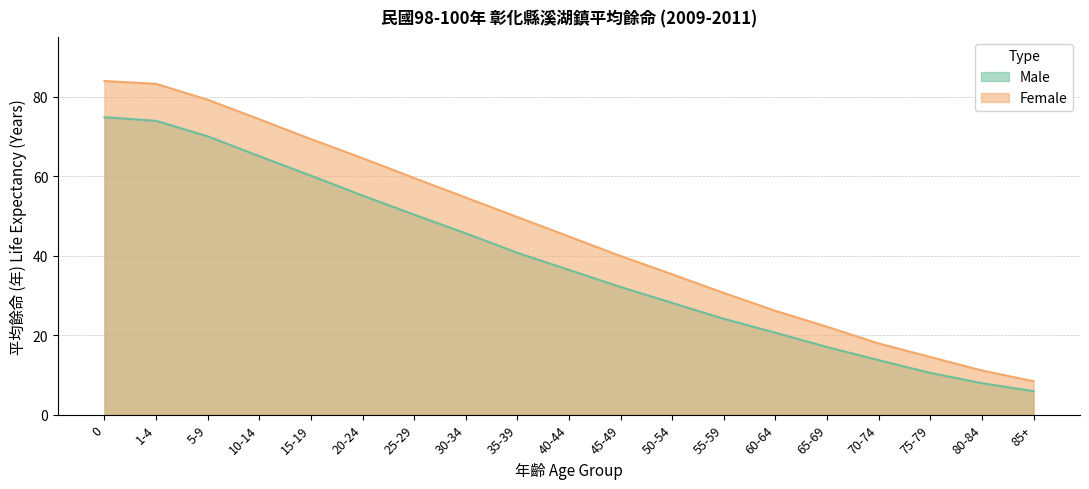

Count the number of categories in the chart.

19